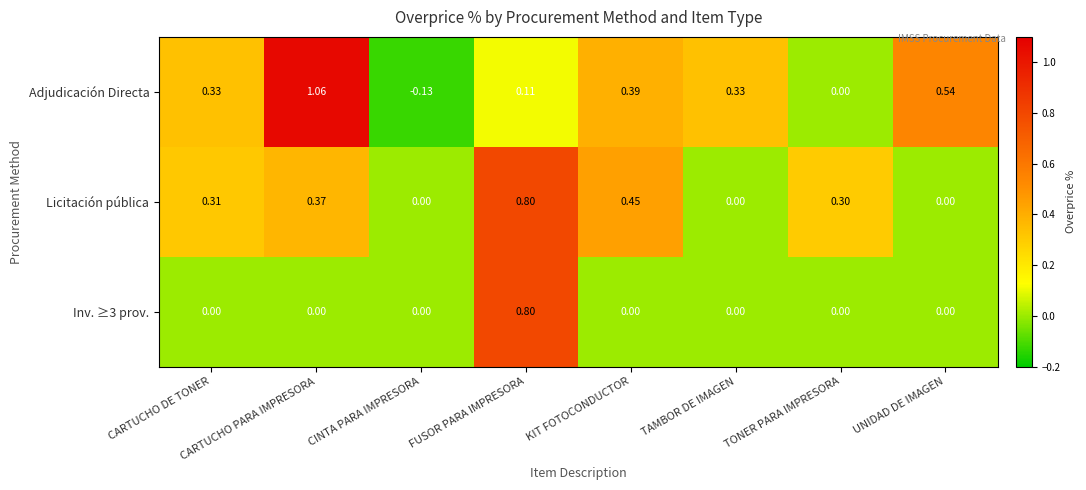

At which category is the sum across all series the highest?

FUSOR PARA IMPRESORA